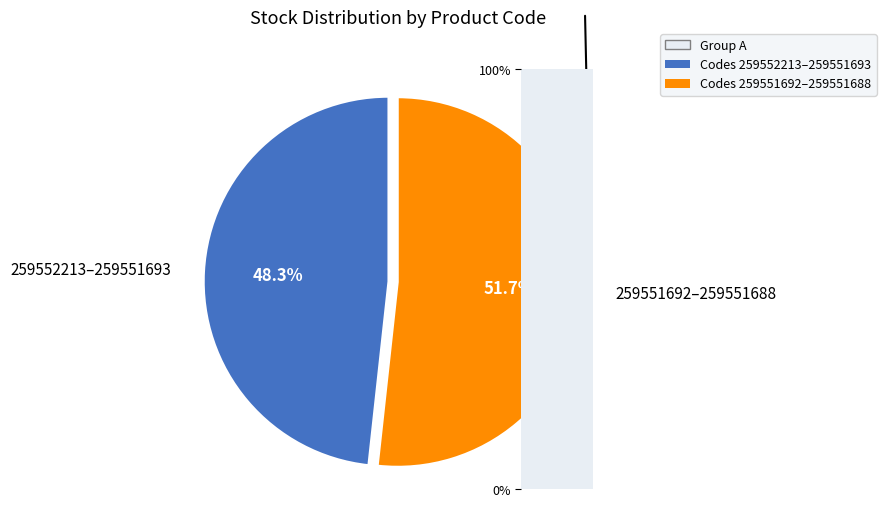

Which slice represents more than half of the pie?

259551692–259551688